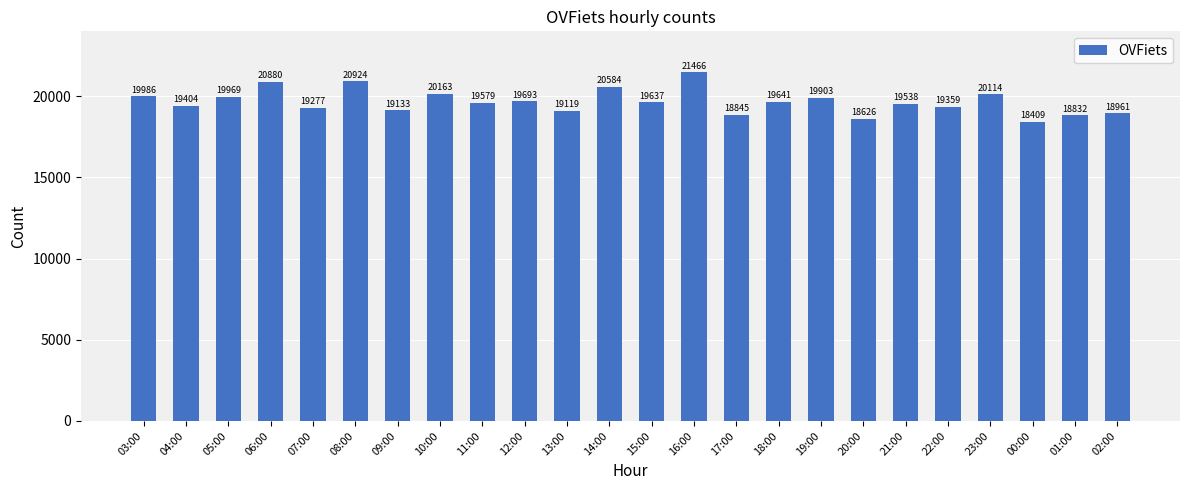

How many data points does each series have?

24